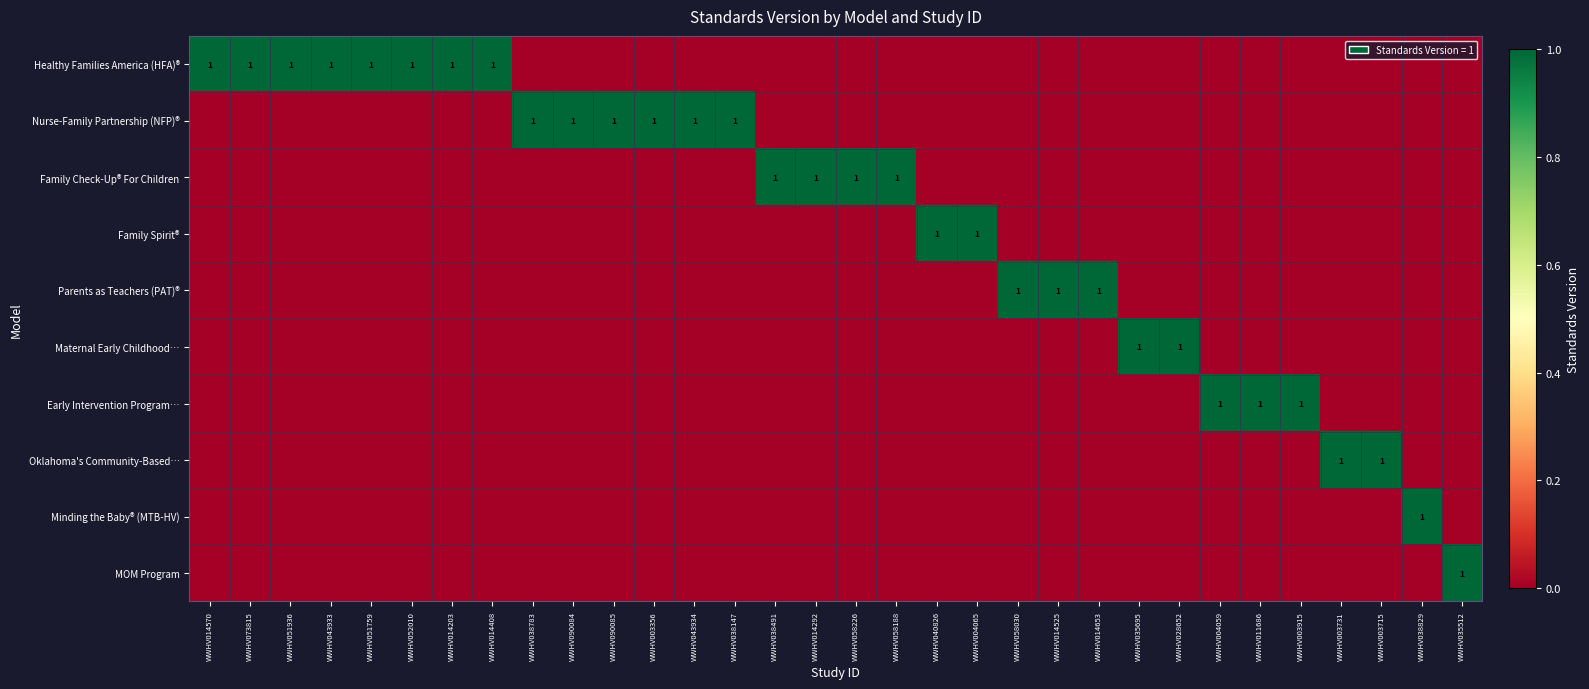

How many categories are shown in the chart?

32